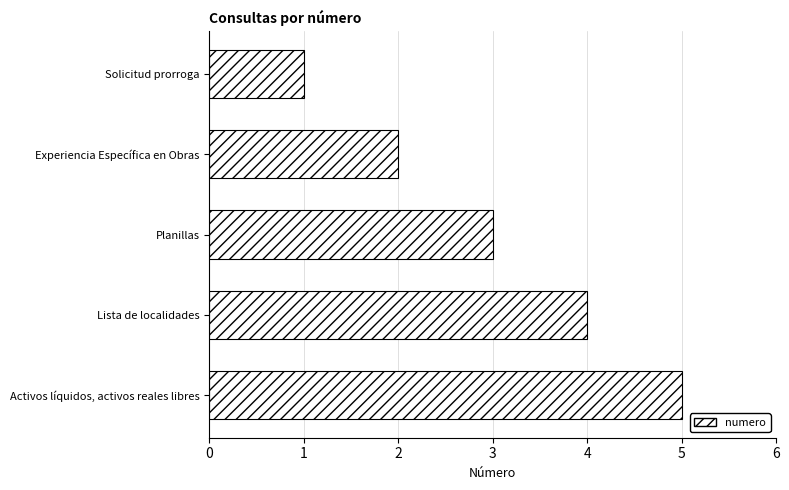

The value at Solicitud prorroga is 0. True or false?

False